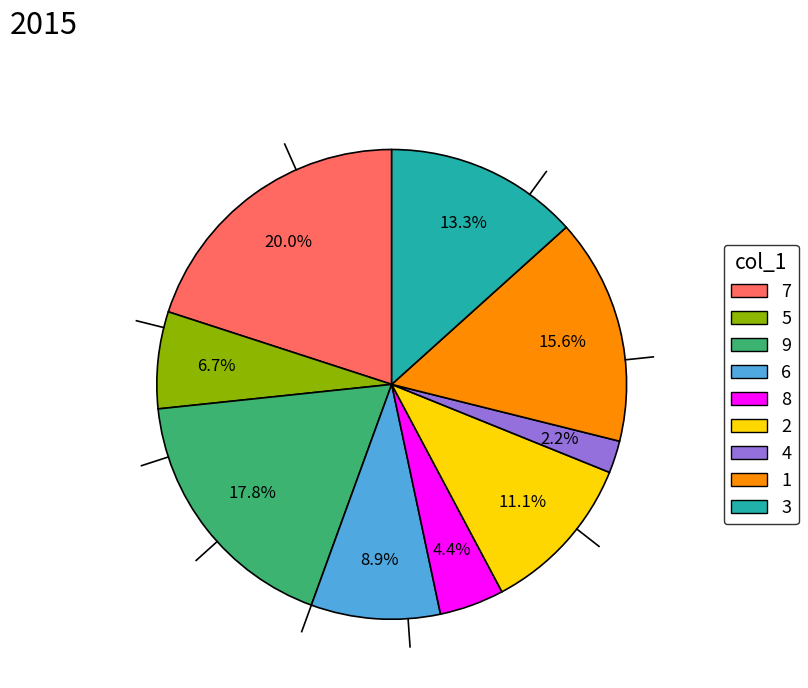

Which category has the biggest portion of the pie?

7